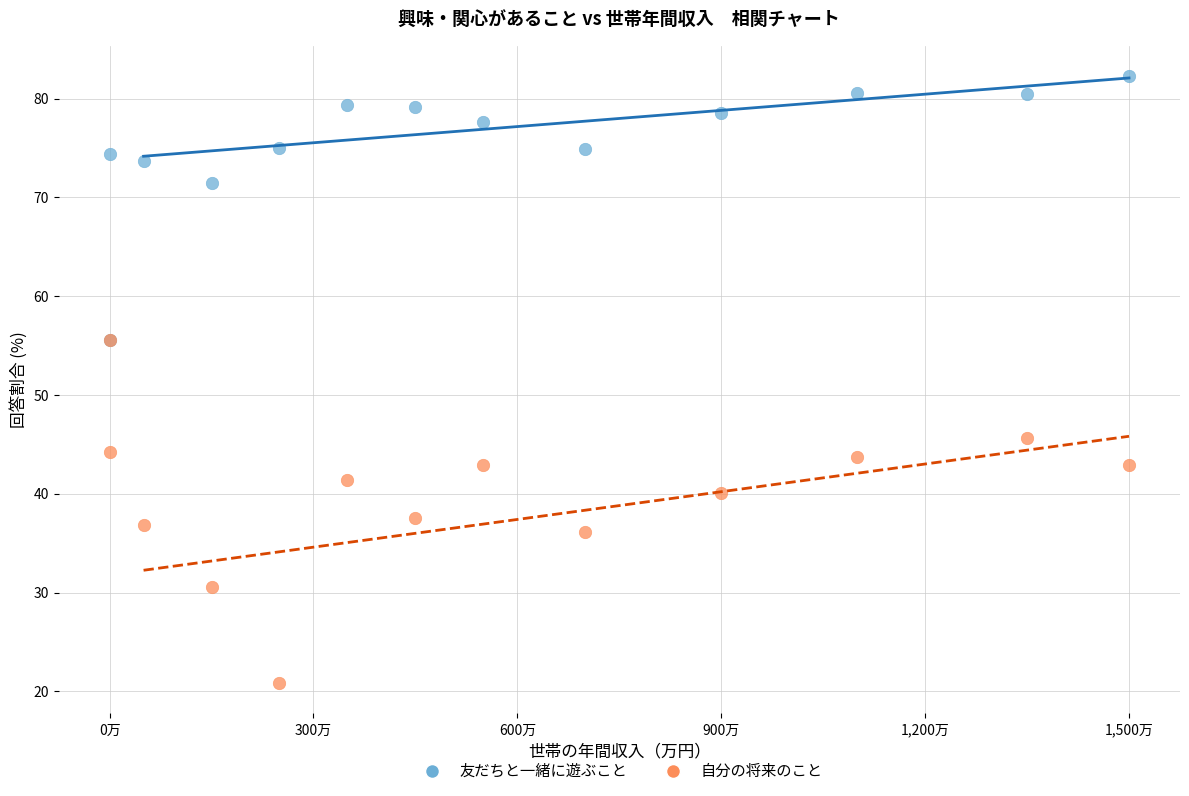

Which series has the widest spread of Y values?

自分の将来のこと